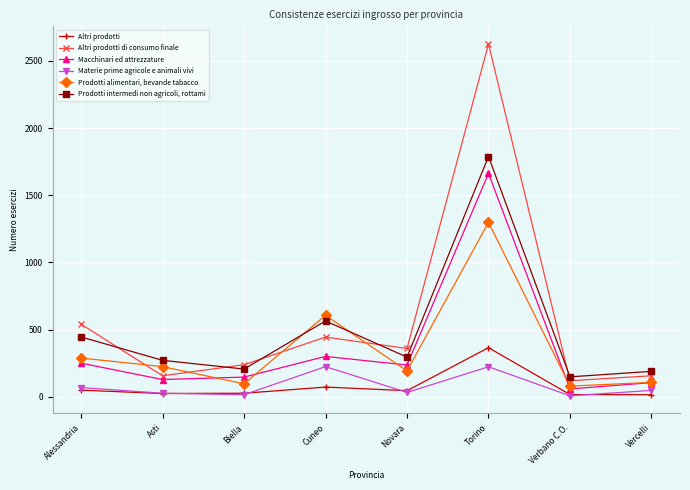

True or false: Macchinari ed attrezzature has a value of 120 at Cuneo.

False